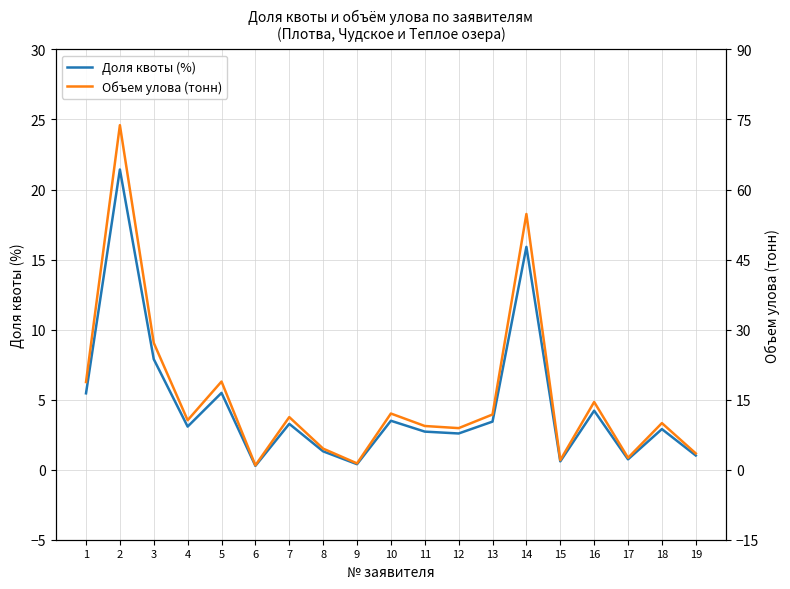

The Доля квоты (%) series shows 3.5 at 10. True or false?

True